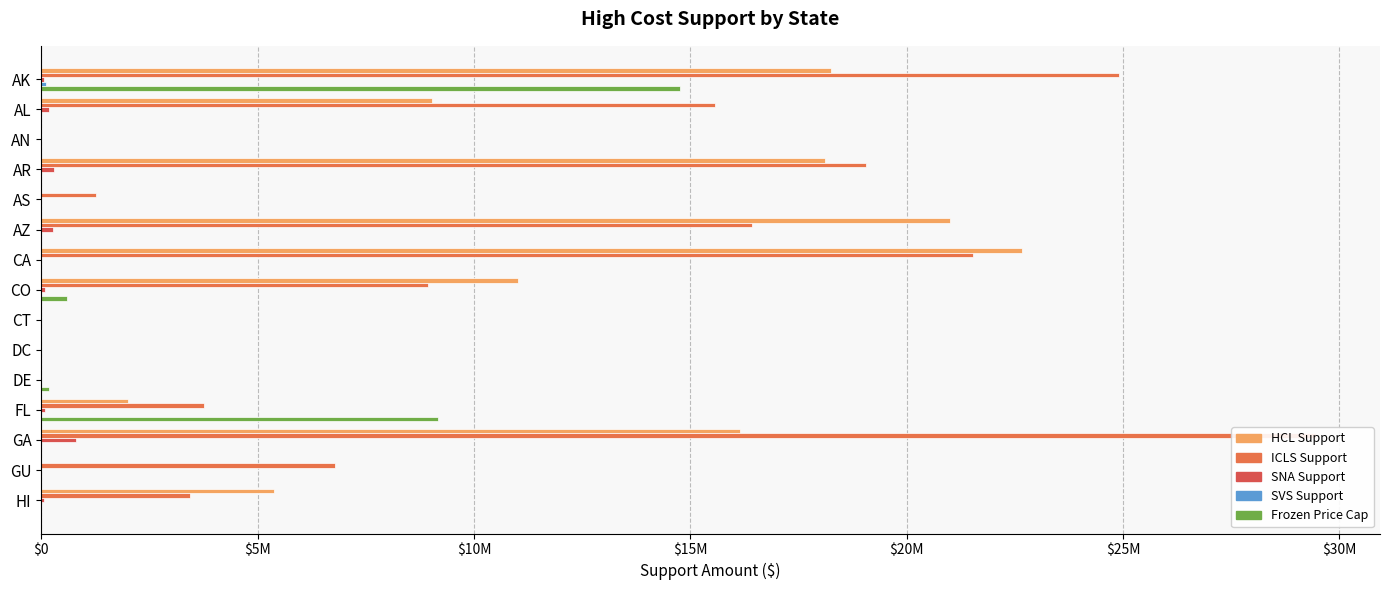

Is it true that ICLS Support equals 0 at DE?

True